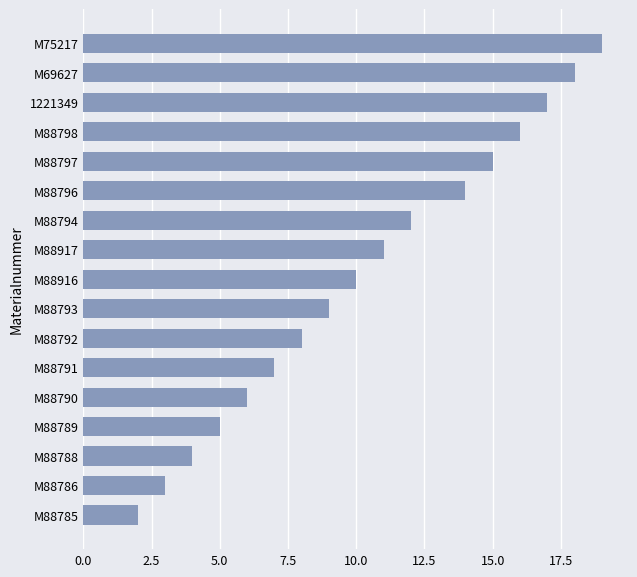

What is the change in value from M88916 to M88797?

+5